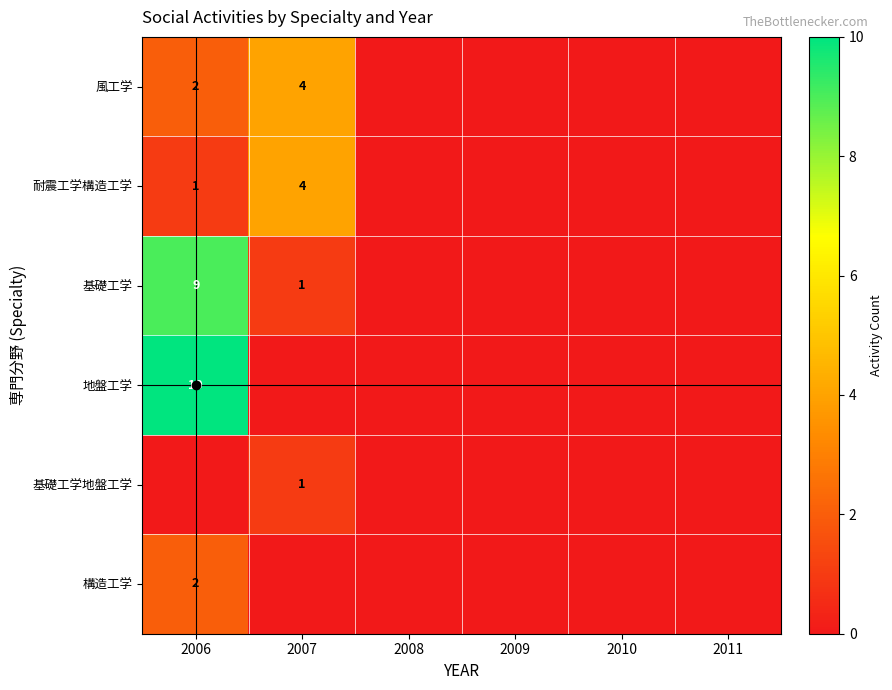

The 風工学 series shows 2 at 2006. True or false?

True